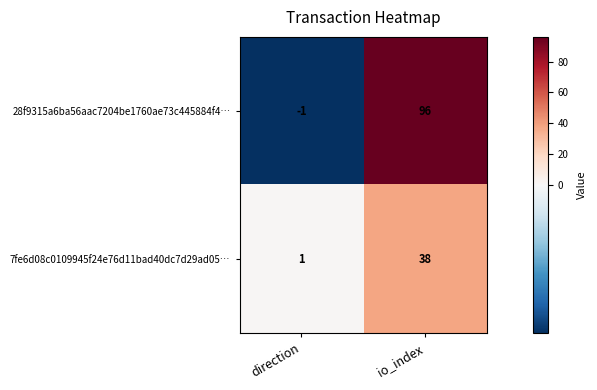

What is the total value across all series at io_index?

134